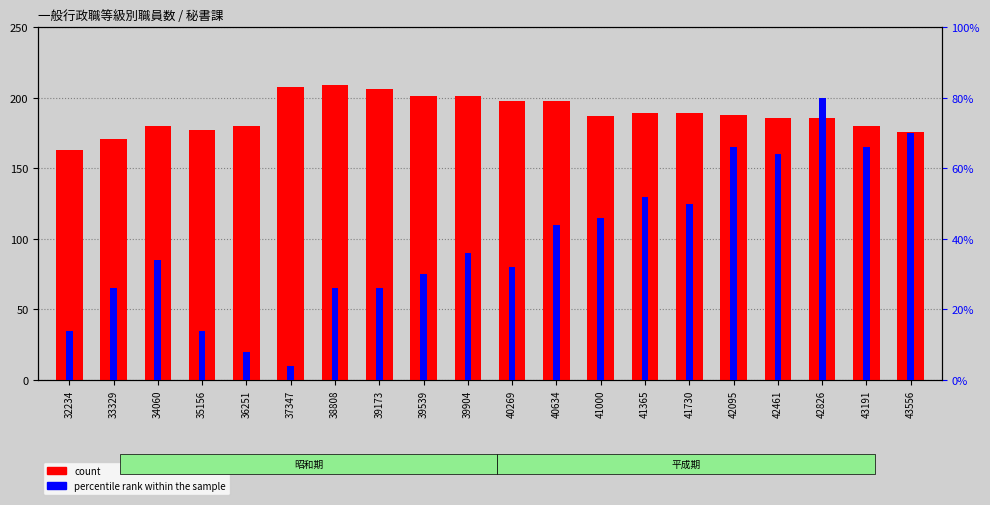

Does the chart contain stacked bars?

No